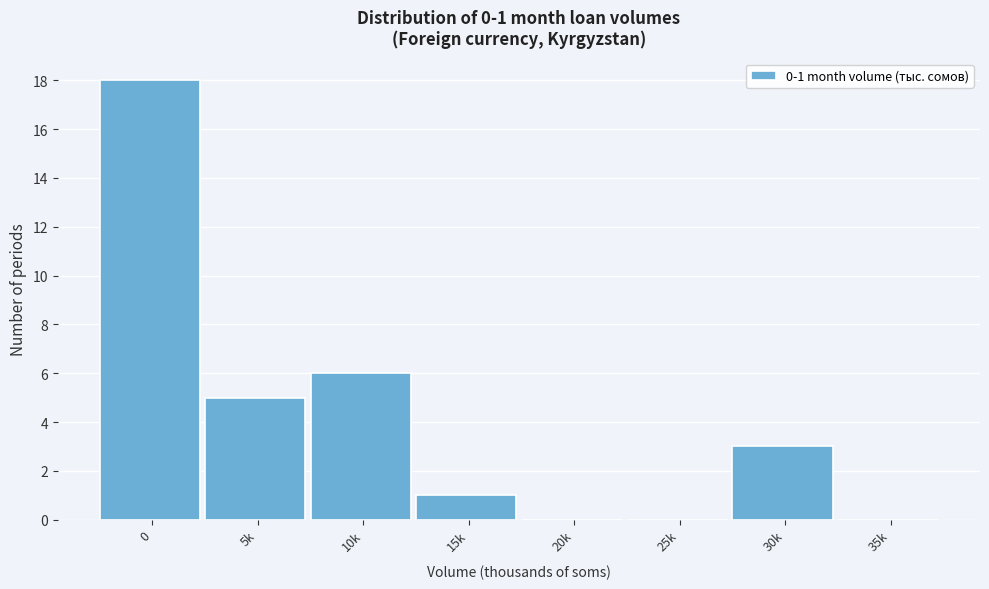

Reading right to left, transcribe all the data shown in this chart.

35k=0	30k=3	25k=0	20k=0	15k=1	10k=6	5k=5	0=18